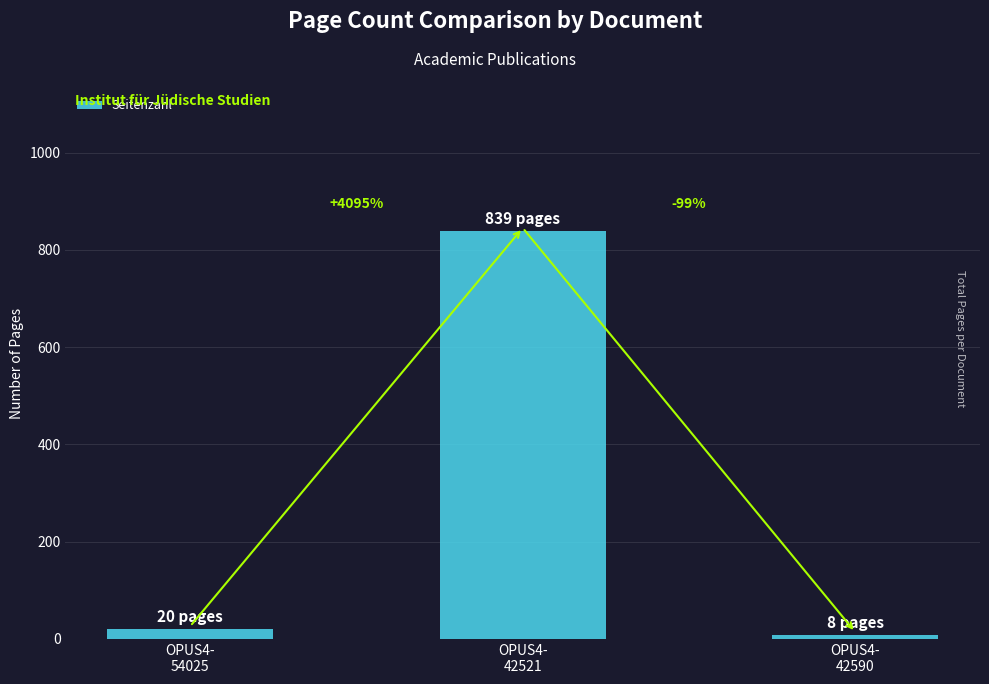

Is it true that the value at OPUS4-
42521 is 1378?

False